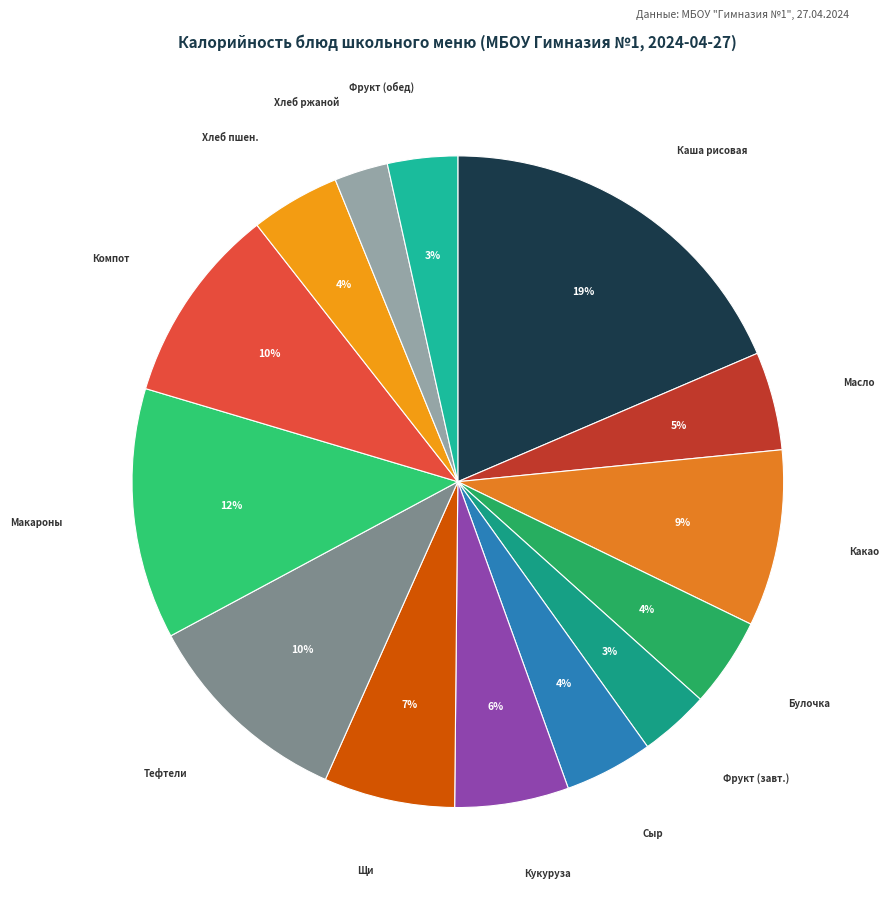

What is the largest slice in the pie chart?

Каша рисовая